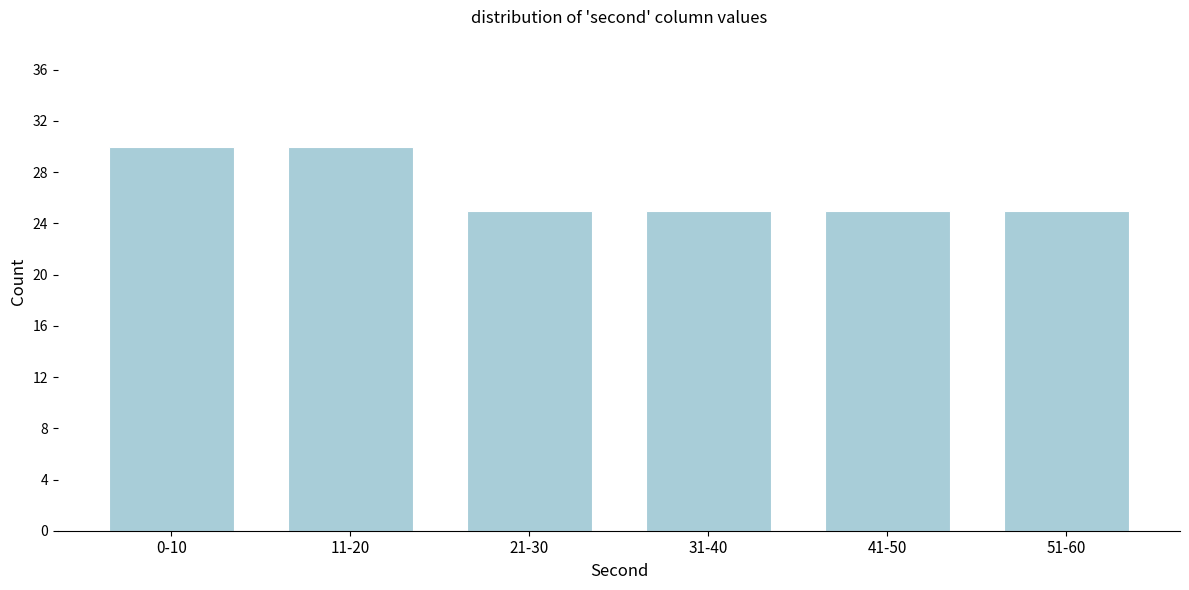

Reading left to right, list all the values displayed in this chart.

30	30	25	25	25	25